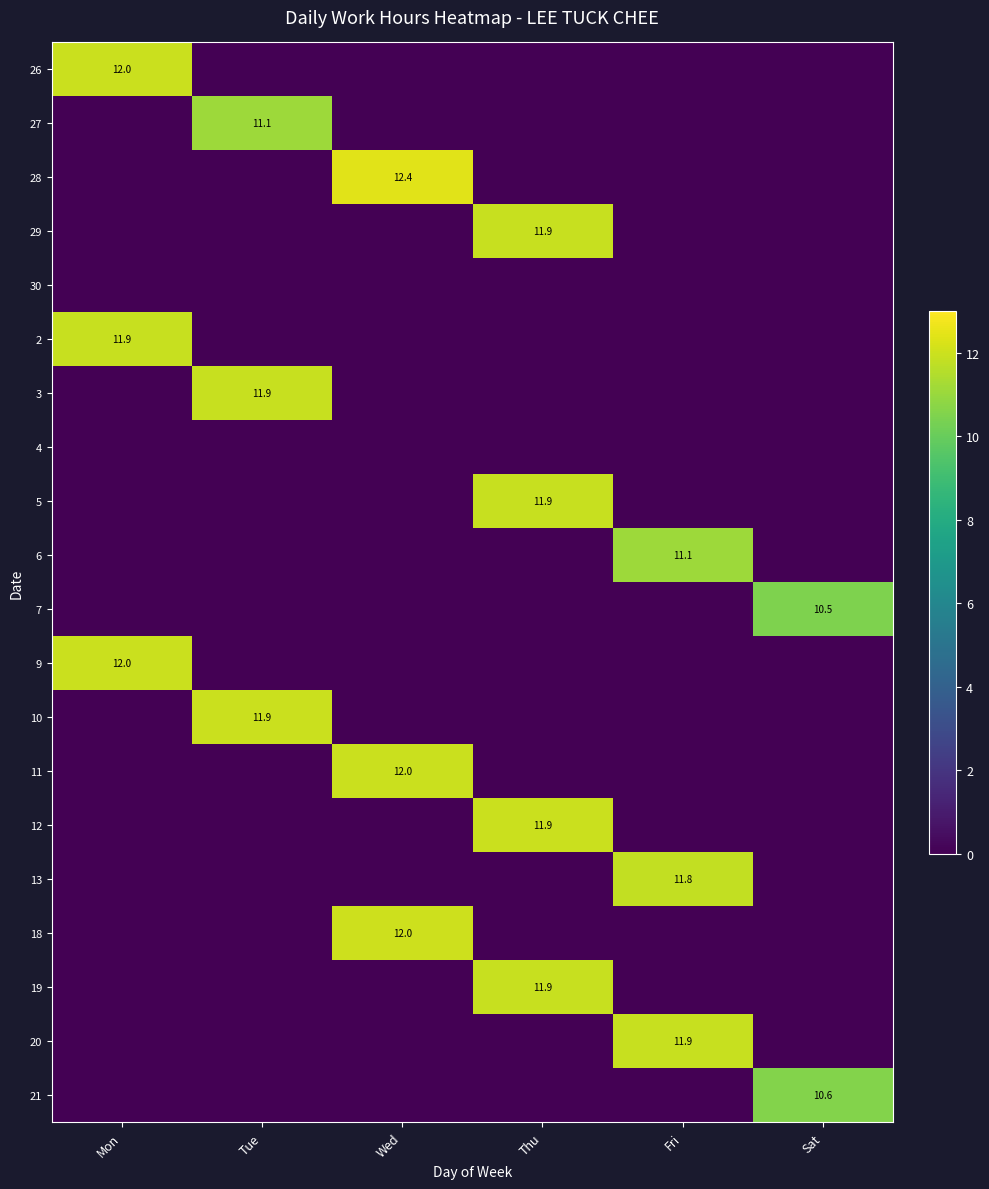

What is the greatest value displayed?

12.4